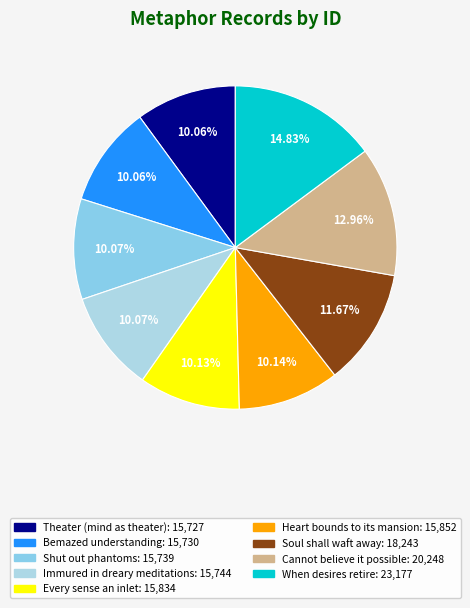

To the nearest percent, what is the combined percentage of Soul shall waft away and Heart bounds to its mansion?

22%